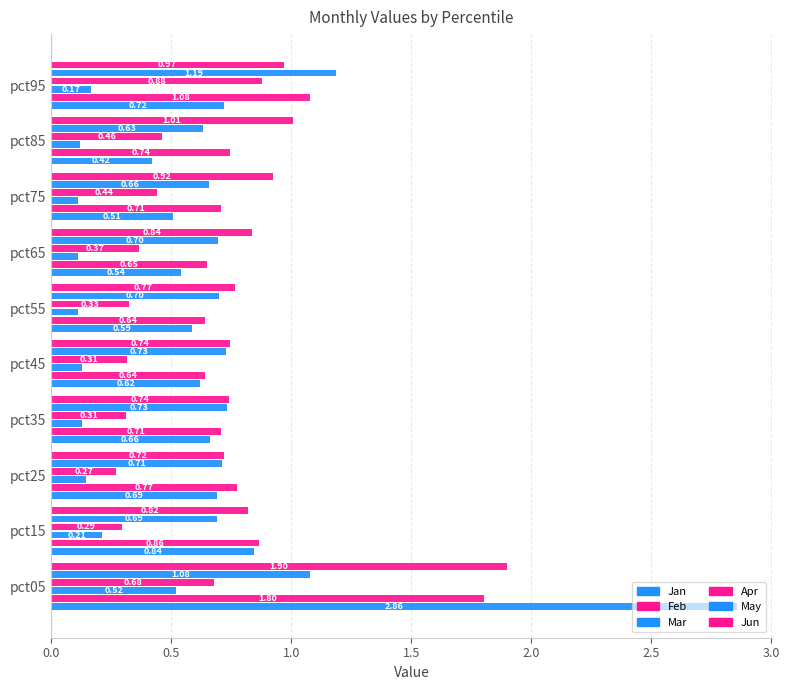

Which series has the widest spread of values?

Jan